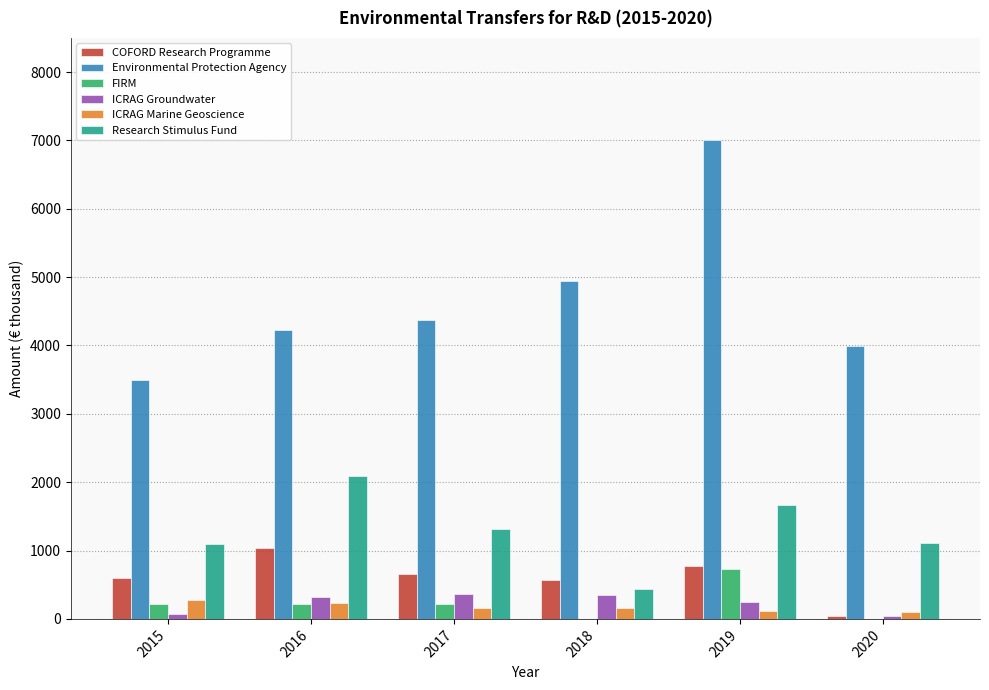

What is the difference between the COFORD Research Programme values at 2019 and 2020?

723.7